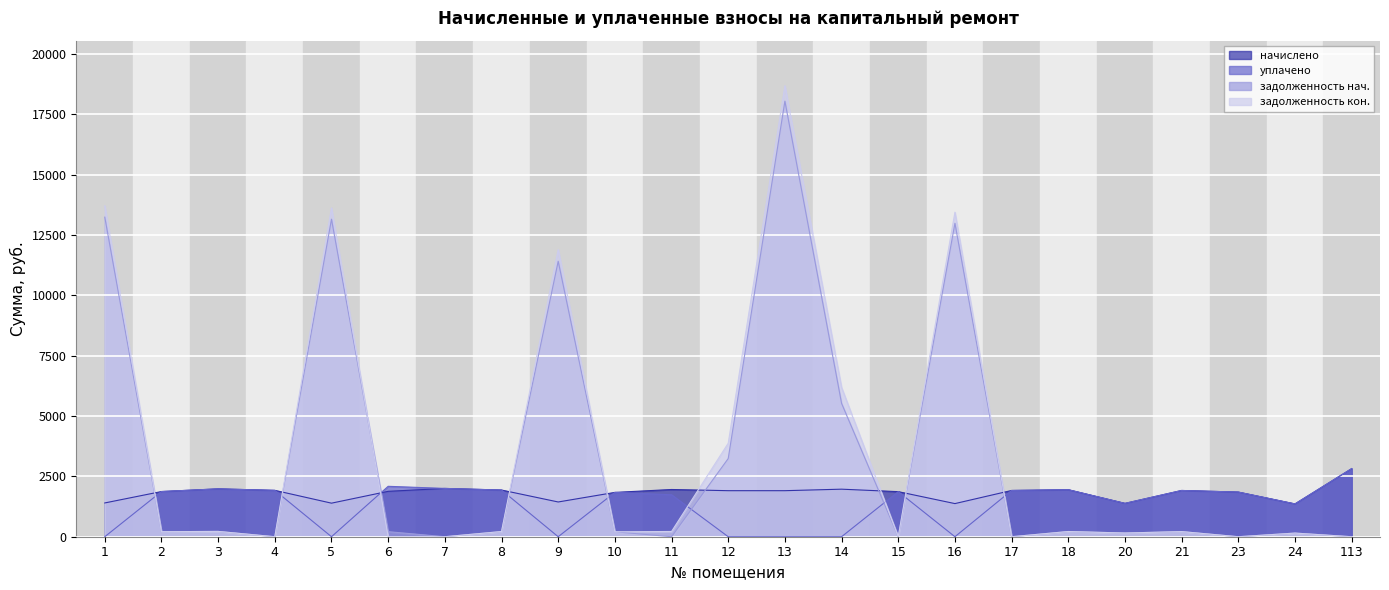

At which category is the sum across all series the highest?

13